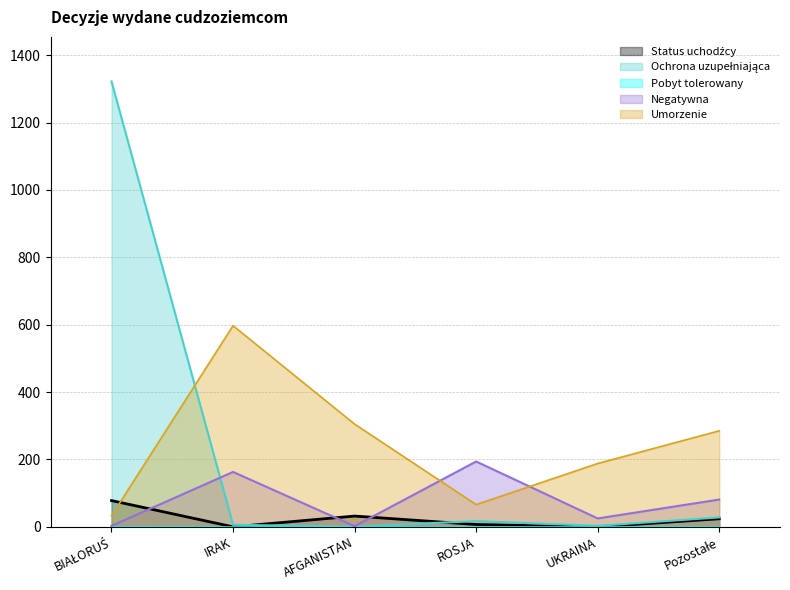

At which label is Status uchodźcy closest to 39?

AFGANISTAN